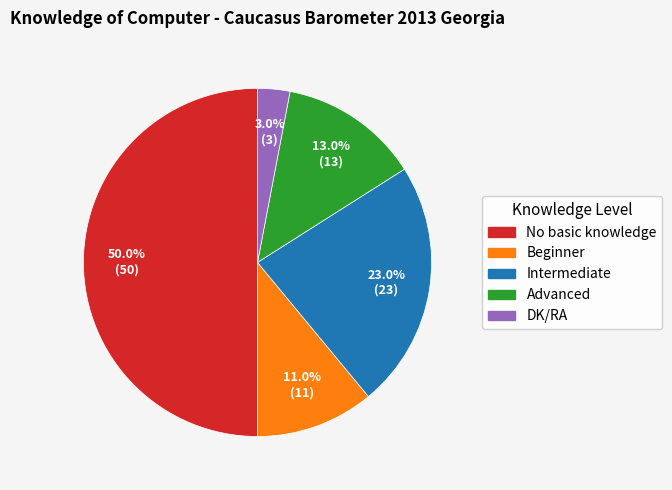

What is the smallest slice in the pie chart?

DK/RA